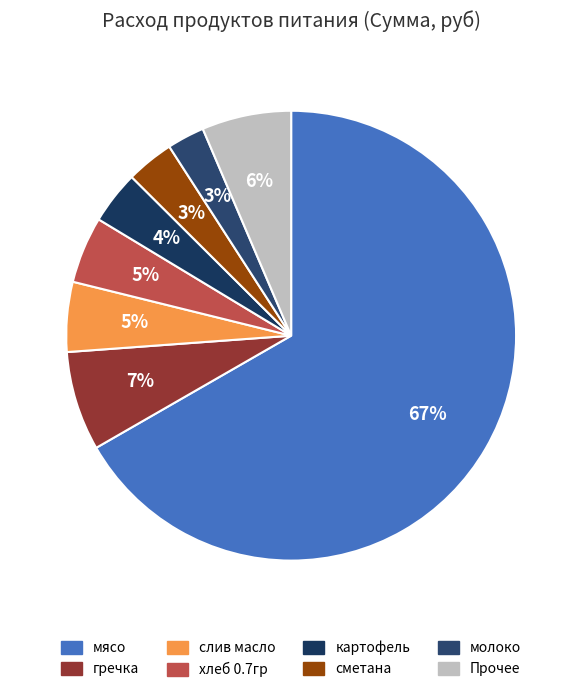

To the nearest percent, what is the difference between the largest and smallest slice percentages?

64%